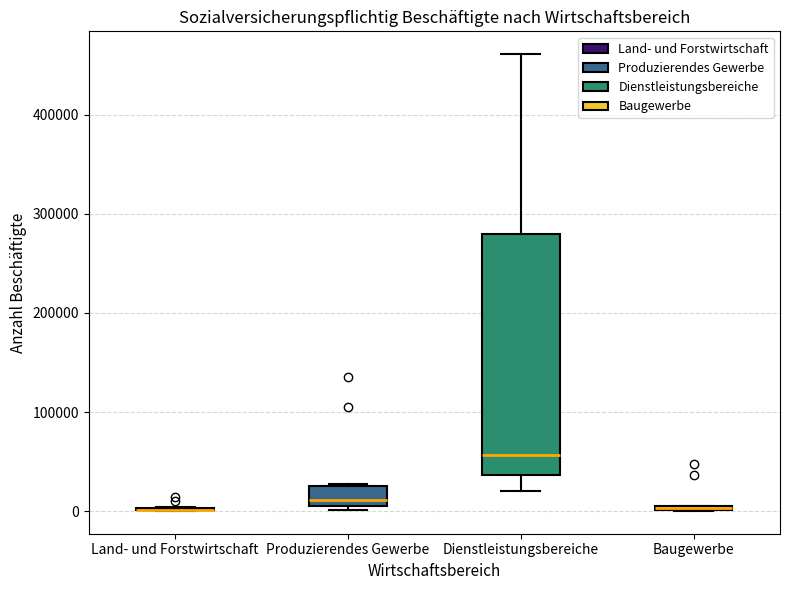

Comparing the boxes themselves (not the whiskers), which one is the tallest?

Dienstleistungsbereiche